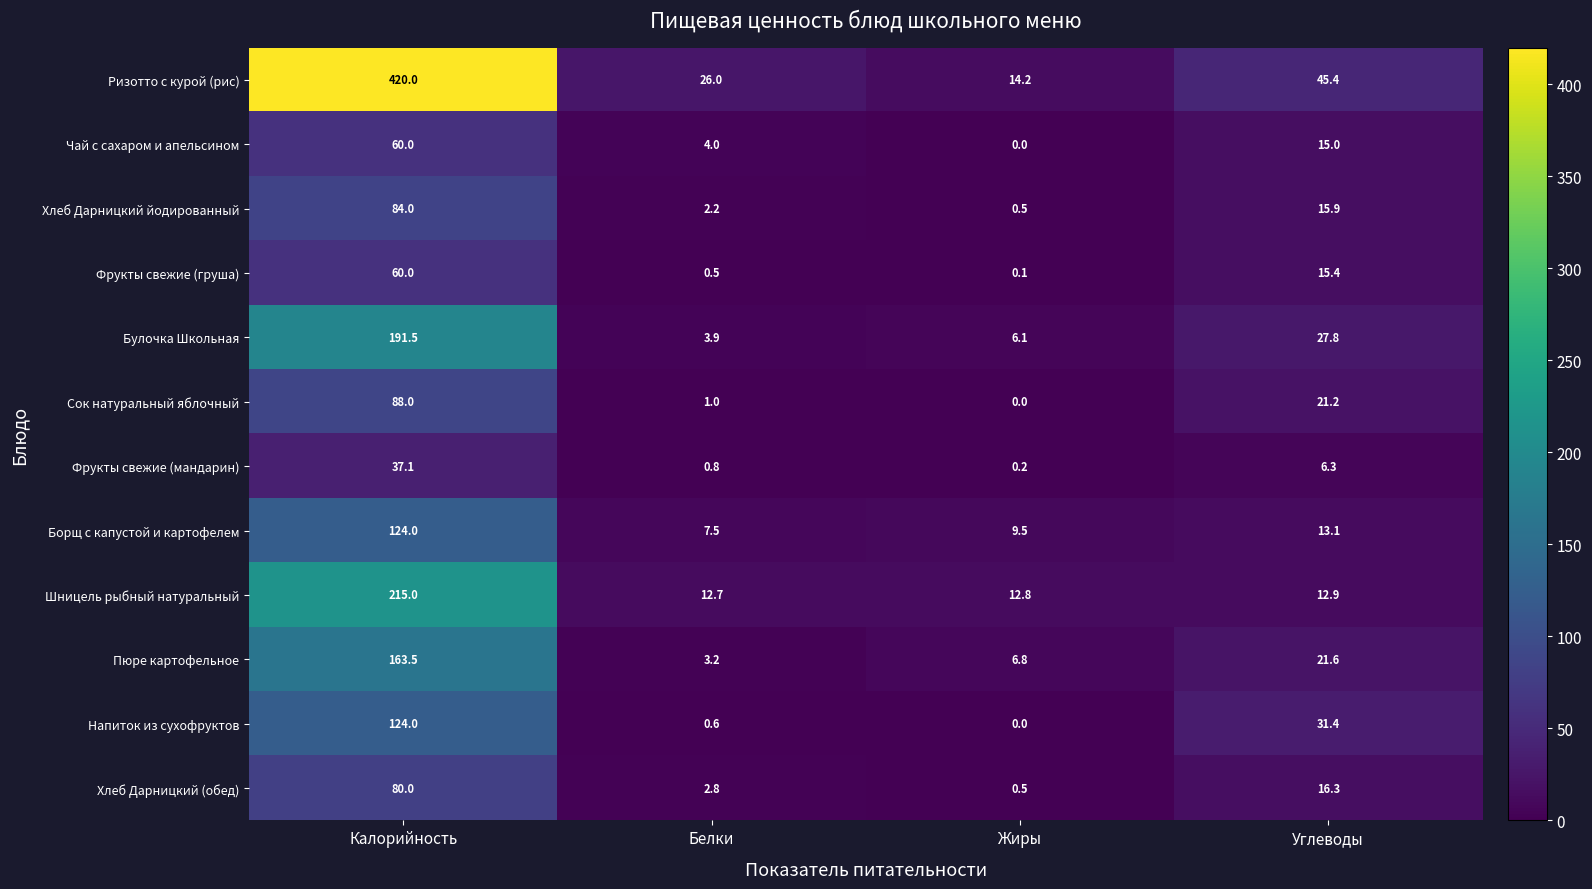

List the labels in order of Пюре картофельное value, smallest first.

Белки, Жиры, Углеводы, Калорийность